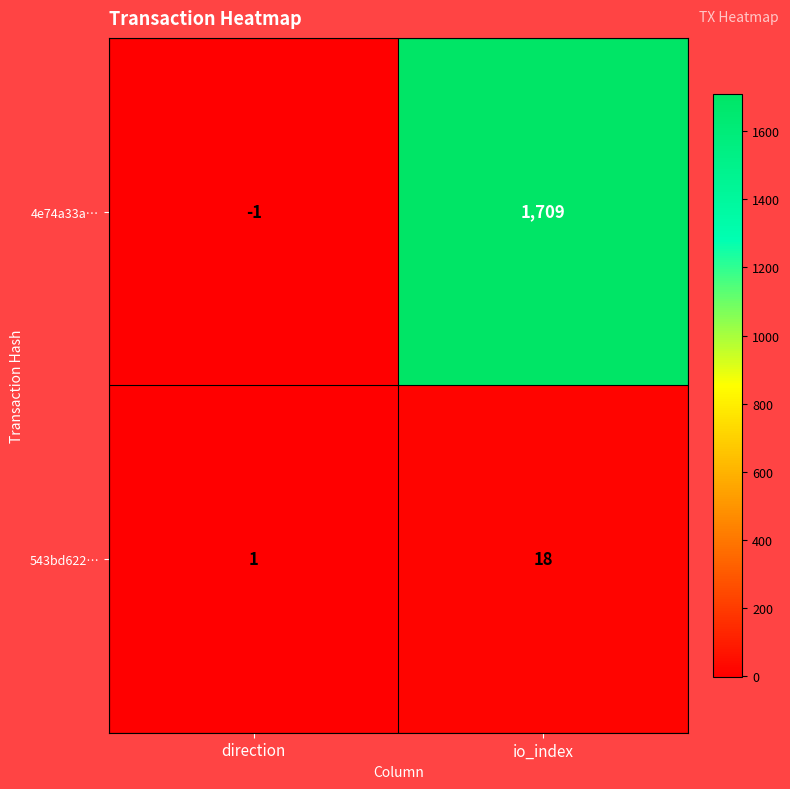

Reading left to right, extract all data points from this chart.

4e74a33a…: -1	1709
543bd622…: 1	18